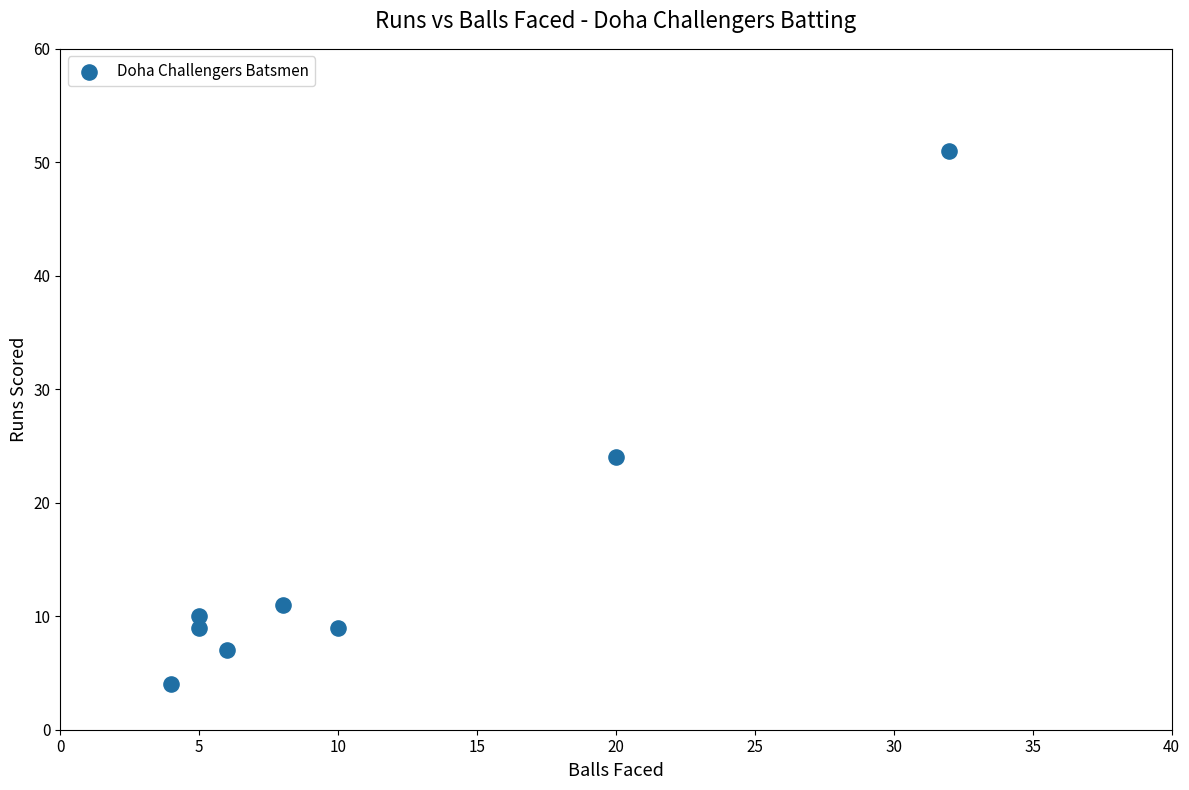

What is the average X value?

11